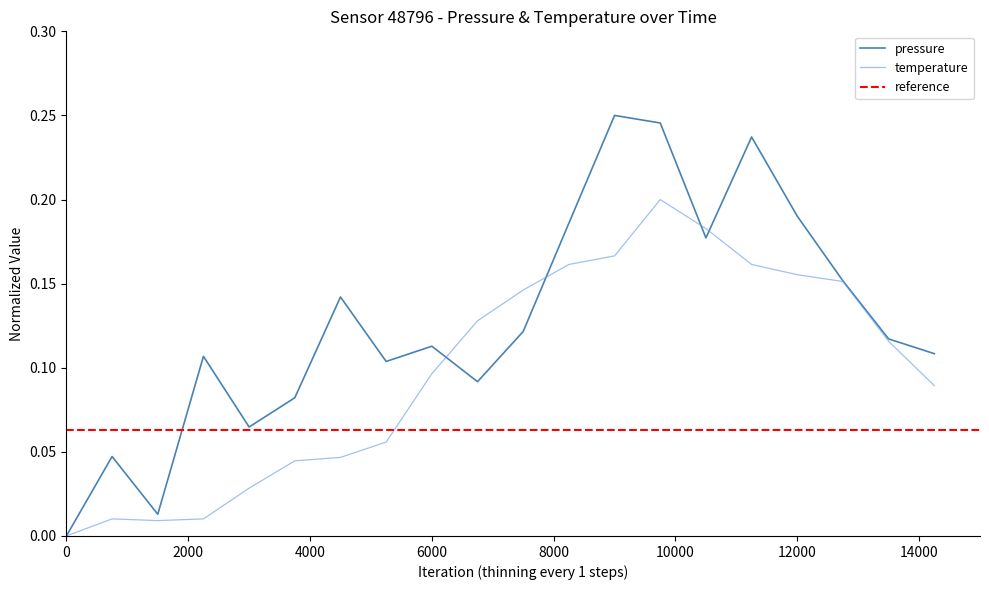

List the series in order of their peak value, highest first.

pressure, temperature